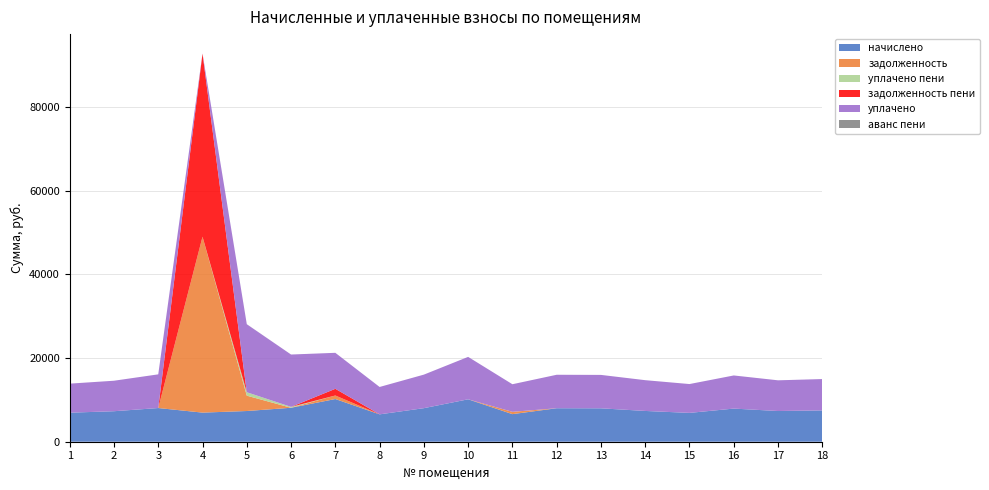

Reading left to right, what are all the values shown in this chart?

начислено: 1=6938.6	2=7286.4	3=8048.2	4=6955.2	5=7336.1	6=8114.4	7=10201.0	8=6541.2	9=8015.0	10=10134.7	11=6590.9	12=7998.5	13=7981.9	14=7352.6	15=6889.0	16=7915.7	17=7336.1	18=7485.1
задолженность: 1=0.0	2=0.0	3=0.0	4=42025.2	5=3668.0	6=0.0	7=844.6	8=0.0	9=0.0	10=0.0	11=549.2	12=0.0	13=0.0	14=0.0	15=0.0	16=0.0	17=0.0	18=0.0
уплачено пени: 1=0.0	2=0.0	3=0.0	4=0.0	5=819.3	6=210.5	7=0.0	8=0.0	9=0.0	10=0.0	11=3.6	12=0.0	13=0.0	14=0.0	15=0.0	16=0.0	17=0.0	18=0.0
задолженность пени: 1=0.0	2=0.0	3=0.0	4=43764.0	5=0.0	6=0.0	7=1594.9	8=0.0	9=0.0	10=0.0	11=0.0	12=0.0	13=0.0	14=0.0	15=0.0	16=0.0	17=0.0	18=0.0
уплачено: 1=6938.6	2=7286.4	3=8048.2	4=0.0	5=16242.9	6=12505.6	7=8600.0	8=6541.2	9=8015.0	10=10134.7	11=6590.9	12=7998.5	13=7981.9	14=7352.6	15=6889.0	16=7915.7	17=7336.1	18=7485.4
аванс пени: 1=0.0	2=0.0	3=0.0	4=0.0	5=15.5	6=0.8	7=0.0	8=0.0	9=0.0	10=0.0	11=0.0	12=0.0	13=0.0	14=0.0	15=0.0	16=0.0	17=0.0	18=0.2